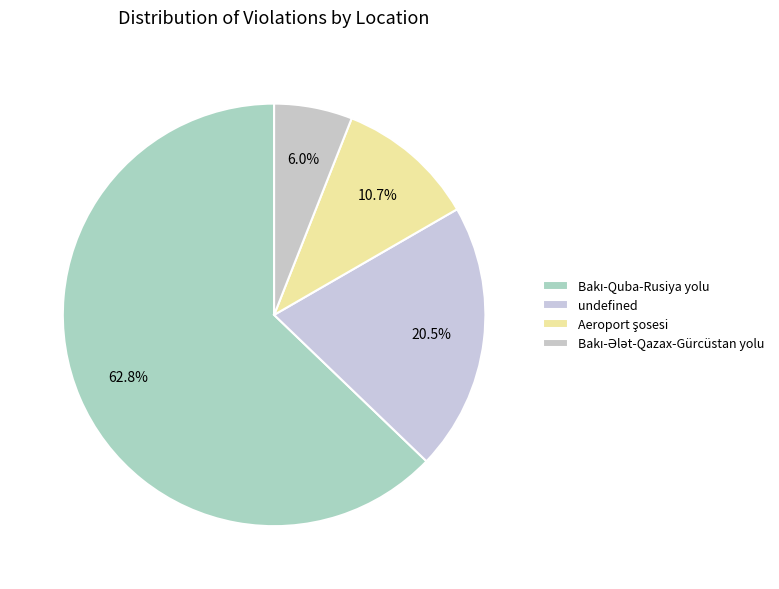

Do Bakı-Quba-Rusiya yolu and Aeroport şosesi together represent more than half of the pie?

Yes